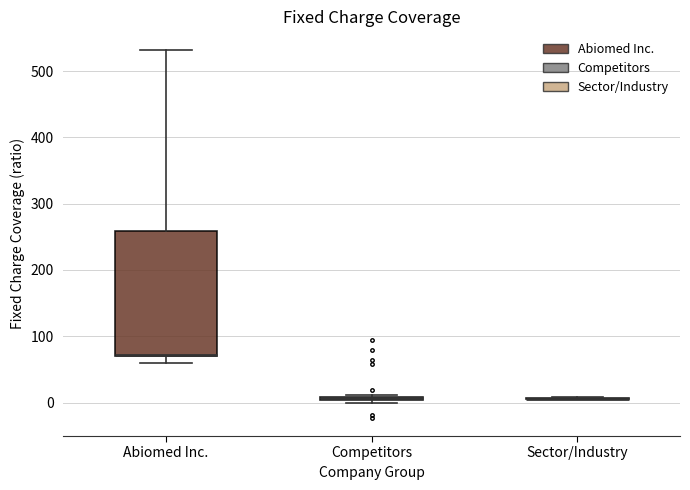

Where is the lower edge of the box for Competitors on the y-axis? The values are not printed on the chart, so give them approximately, as read against the axis.

0